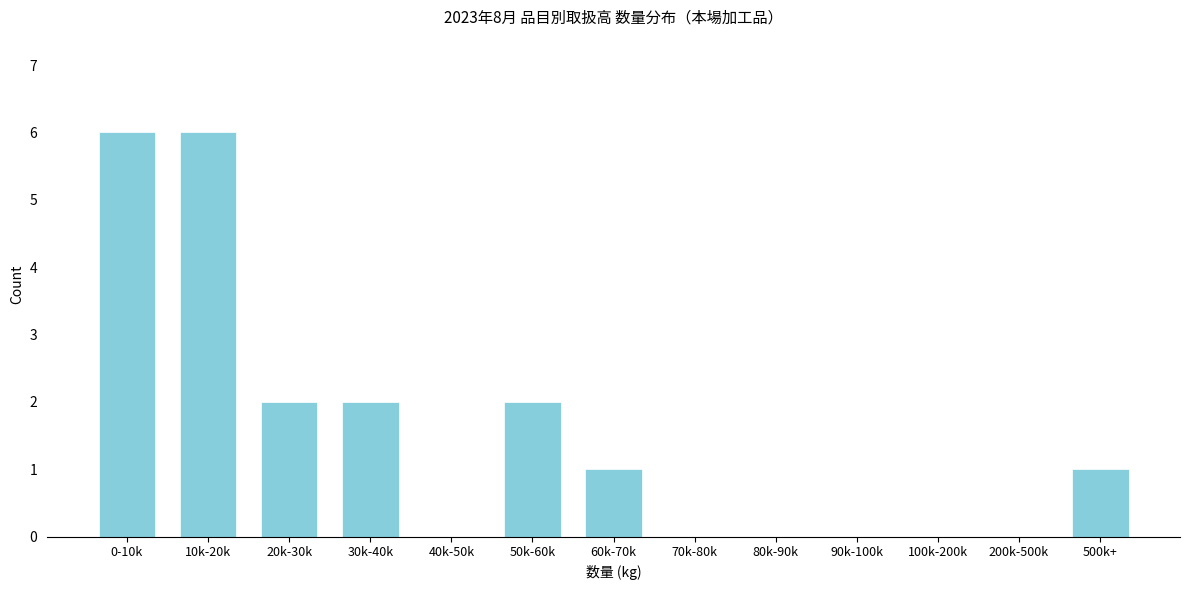

Reading right to left, transcribe all the data shown in this chart.

500k+=1	200k-500k=0	100k-200k=0	90k-100k=0	80k-90k=0	70k-80k=0	60k-70k=1	50k-60k=2	40k-50k=0	30k-40k=2	20k-30k=2	10k-20k=6	0-10k=6